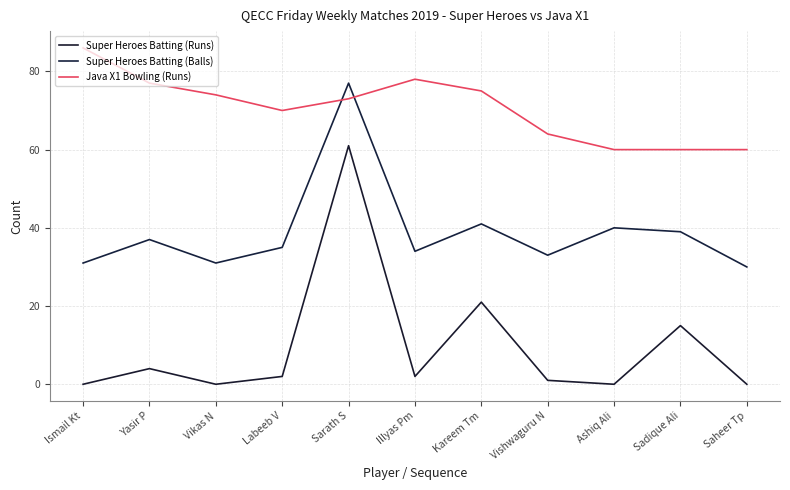

True or false: Super Heroes Batting (Runs) has more than 2 interior local peaks.

True